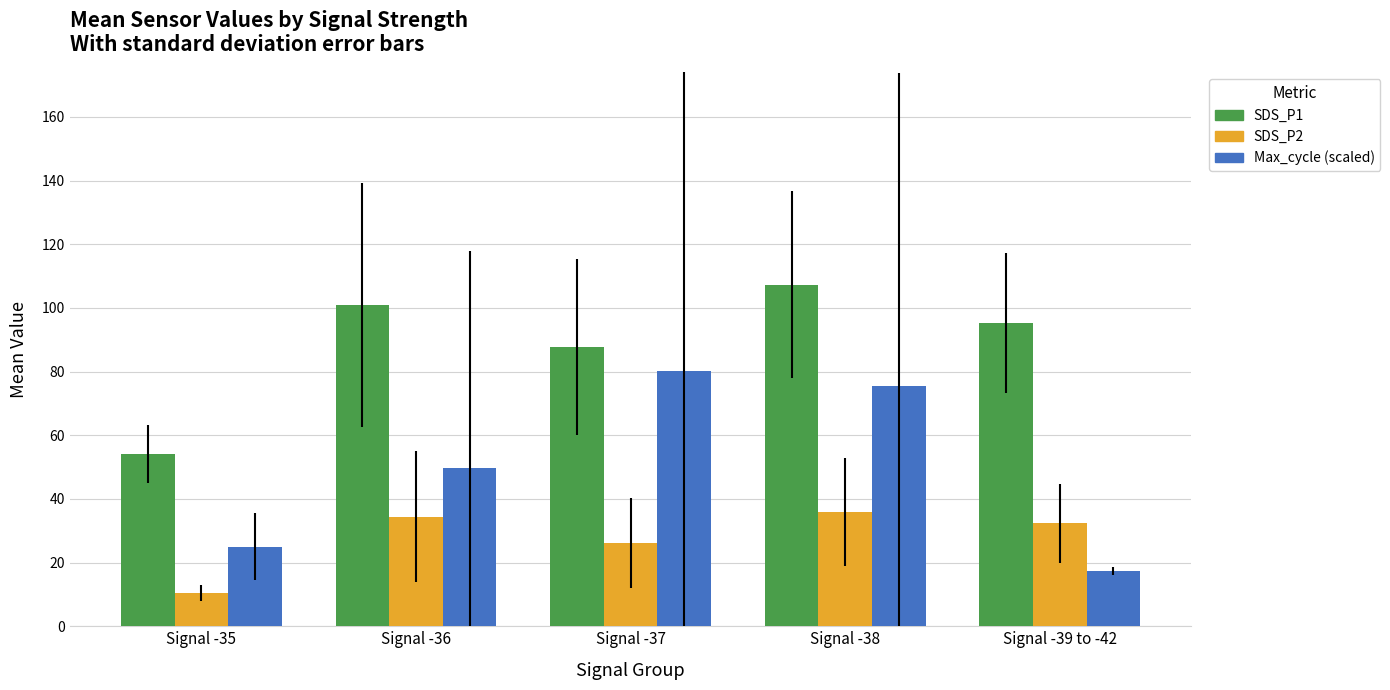

What is the total value across all series at Signal -39 to -42?

145.0